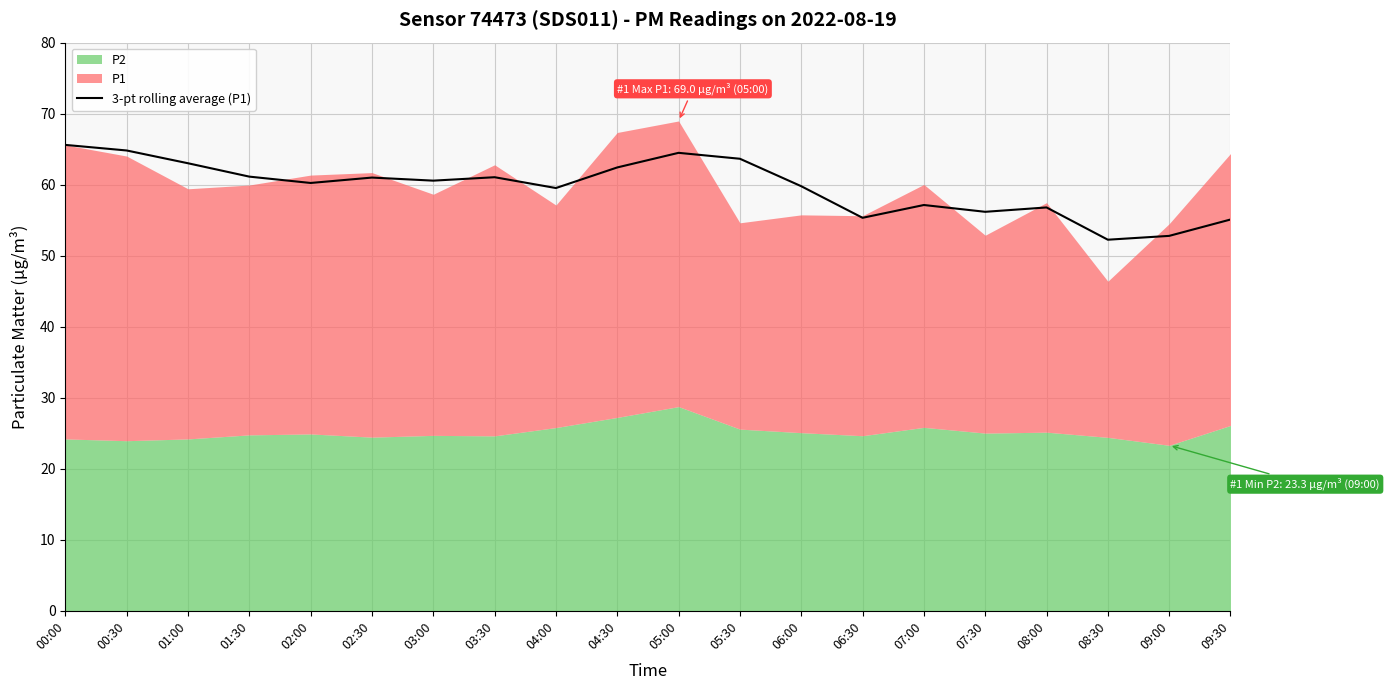

True or false: the data has more than 0 interior local peaks.

True